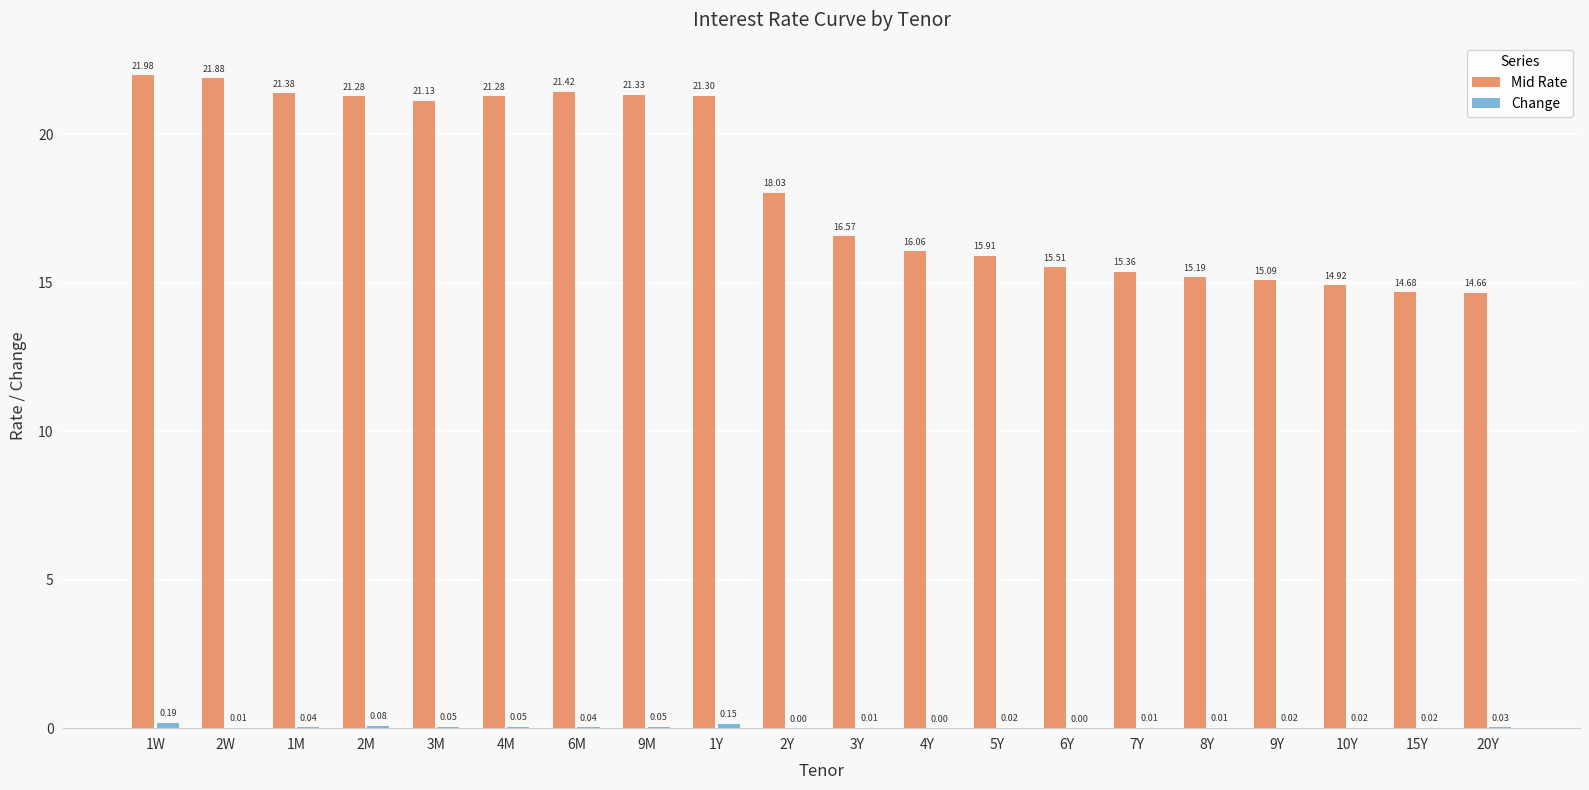

How many groups of bars are there?

20